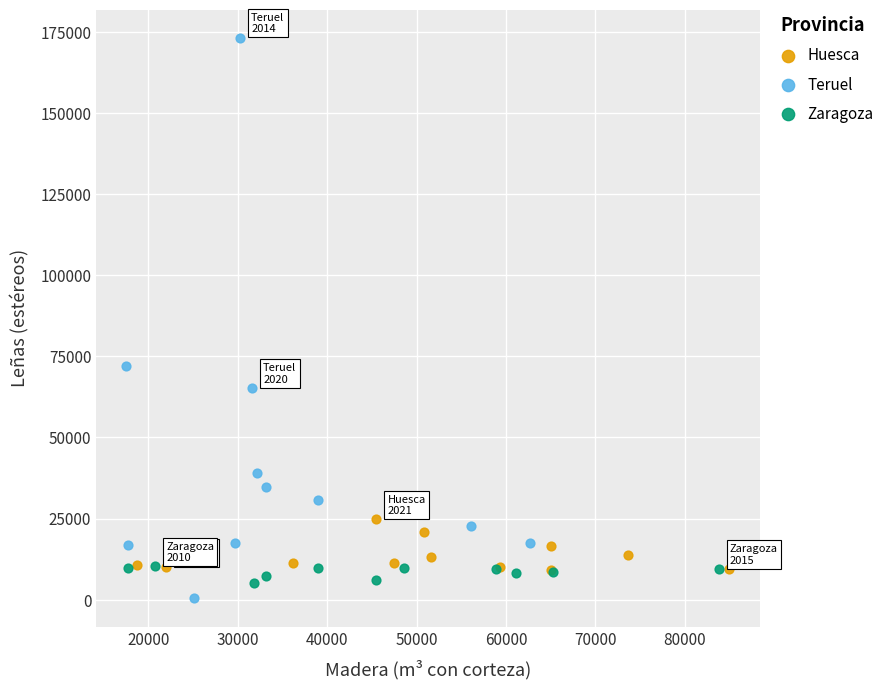

Which series contains the highest Y value?

Teruel